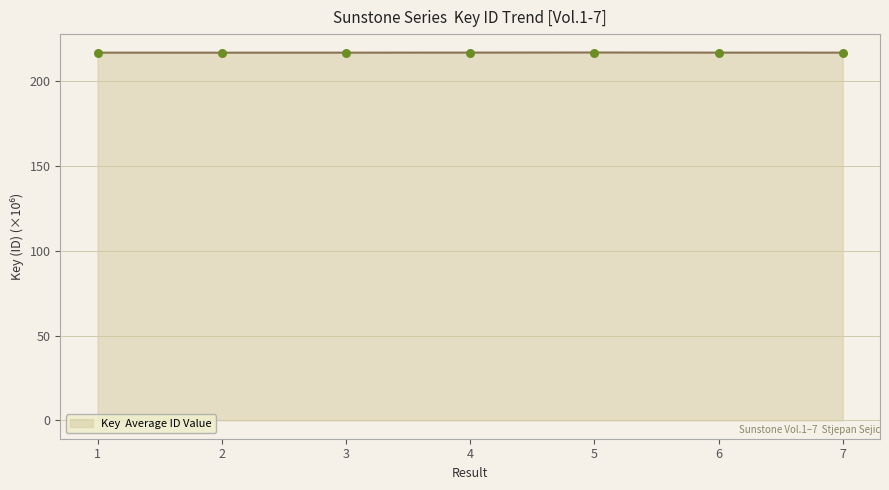

What is the ratio of the value at 1 to the value at 3?

1.0